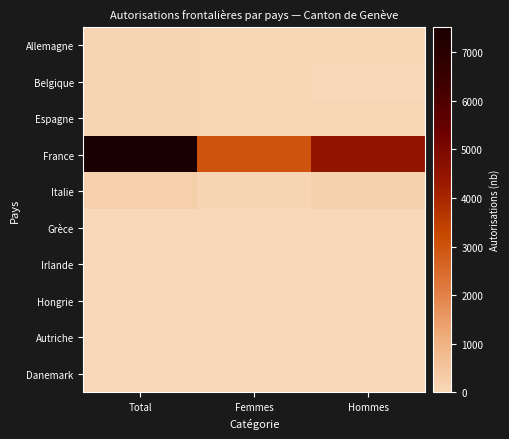

Reading left to right, extract all data points from this chart.

Allemagne: Total=76	Femmes=43	Hommes=33
Belgique: Total=60	Femmes=31	Hommes=29
Espagne: Total=107	Femmes=53	Hommes=54
France: Total=7523	Femmes=2991	Hommes=4532
Italie: Total=263	Femmes=77	Hommes=186
Grèce: Total=17	Femmes=7	Hommes=10
Irlande: Total=14	Femmes=8	Hommes=6
Hongrie: Total=12	Femmes=9	Hommes=3
Autriche: Total=5	Femmes=4	Hommes=1
Danemark: Total=5	Femmes=0	Hommes=5